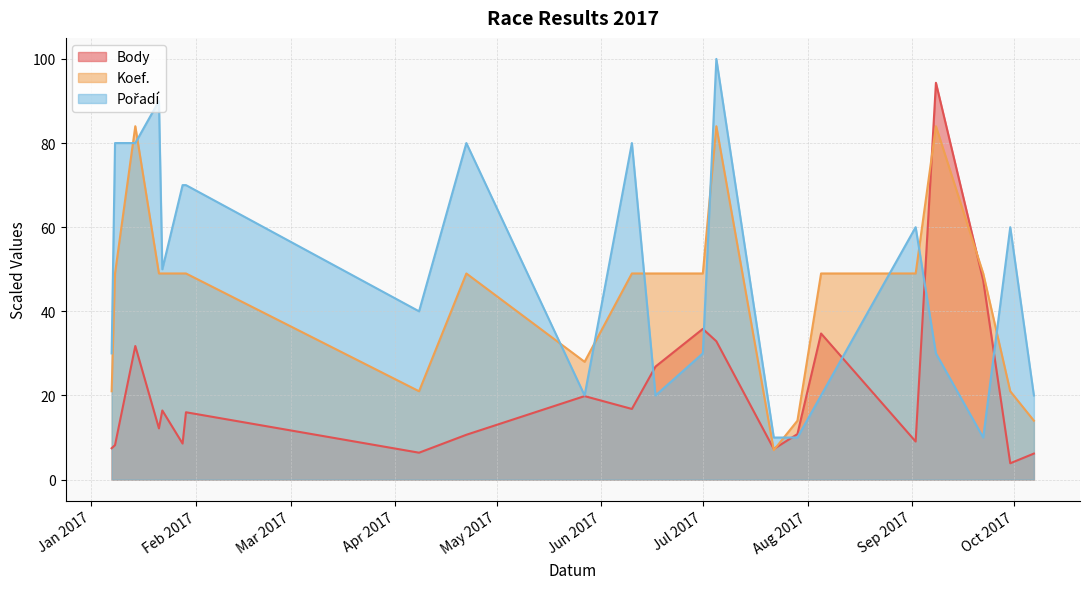

At which category is the sum across all series the highest?

2017-07-05